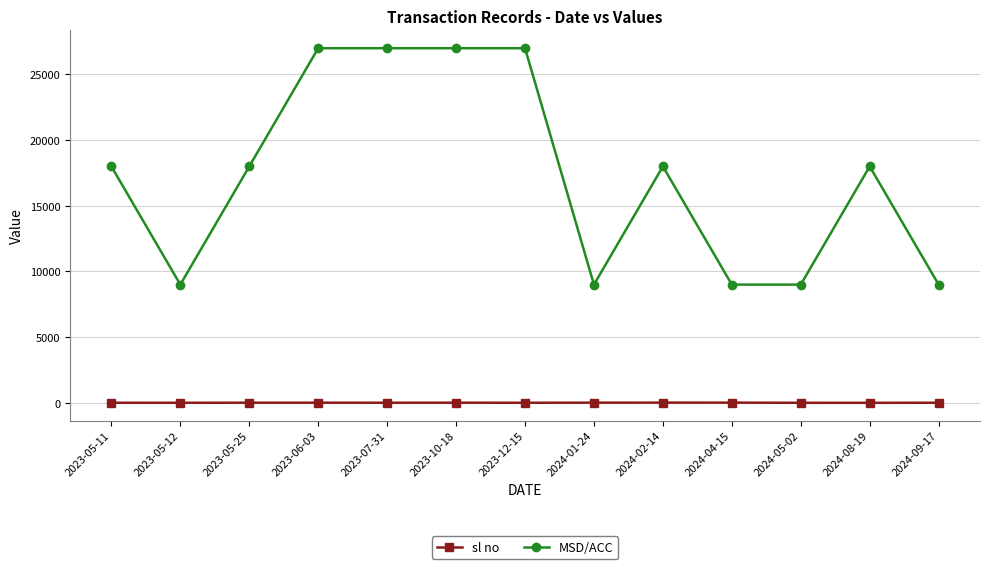

How many series are shown in this chart?

2